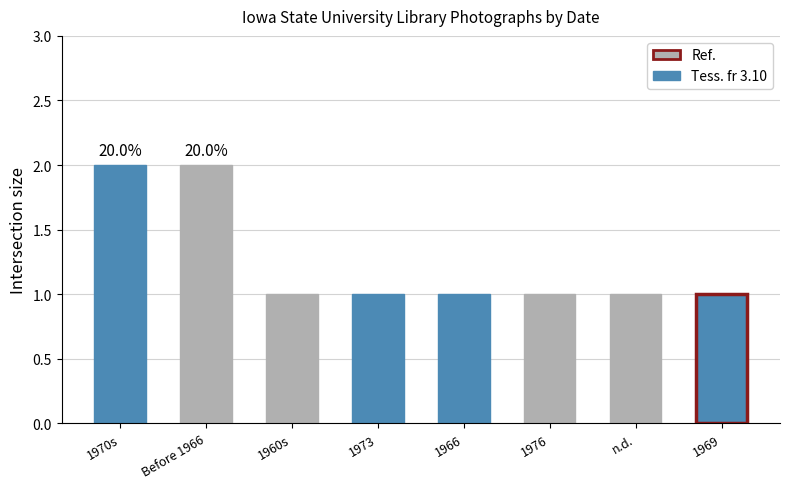

What is the sum of all values?

10